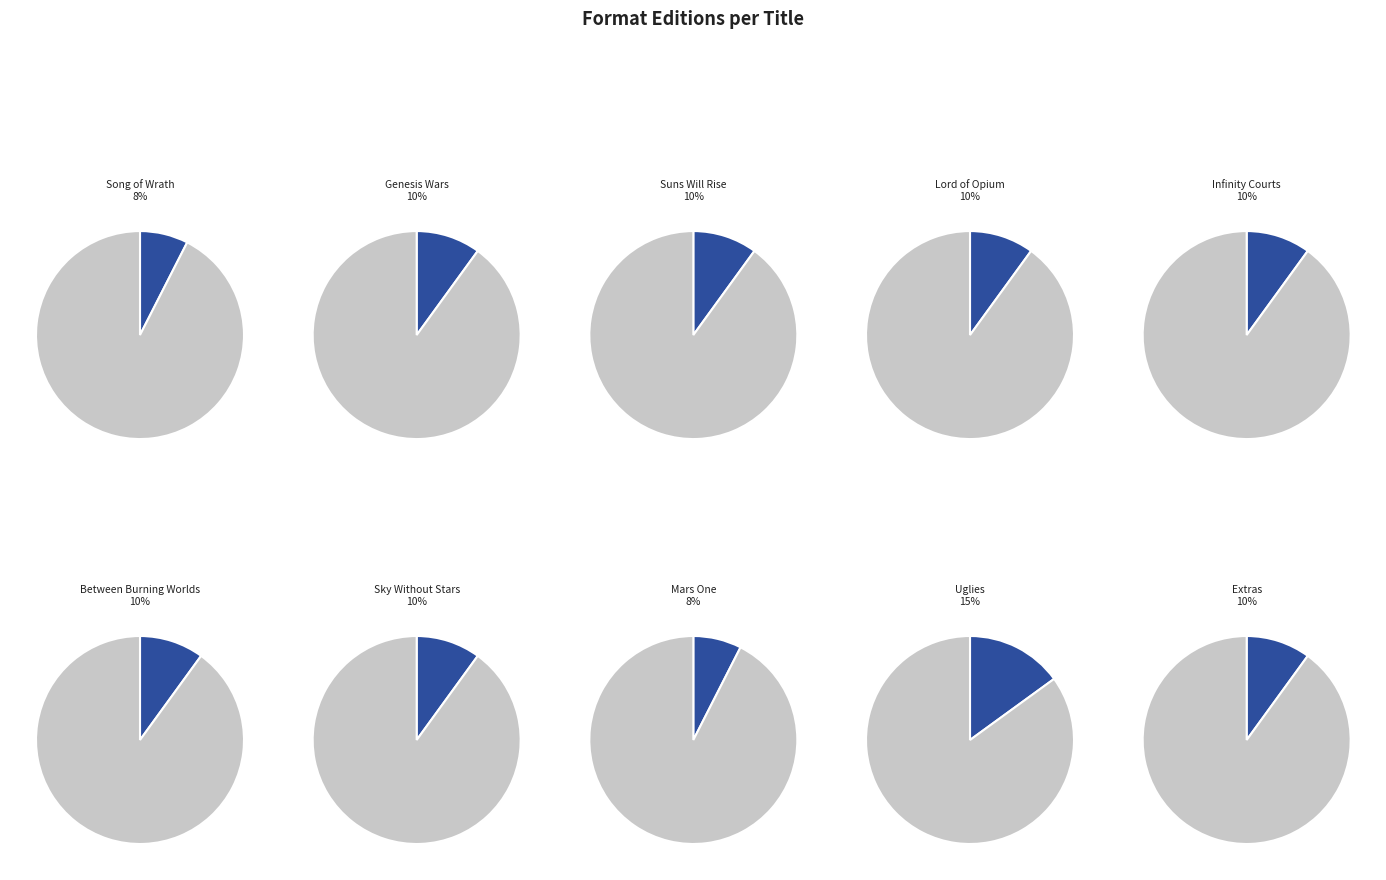

Approximately how many times larger is the value at Mars One compared to Extras?

0.8